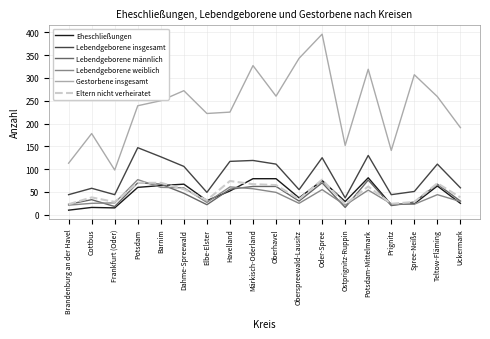

Which category has the highest value in the Lebendgeborene insgesamt series?

Potsdam